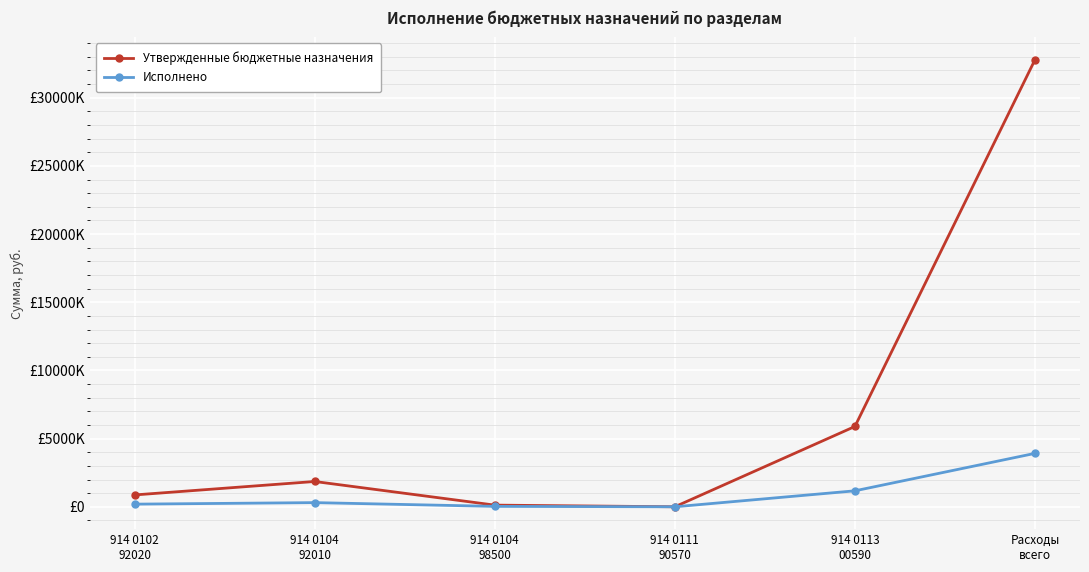

True or false: Исполнено and Утвержденные бюджетные назначения cross at least once.

False